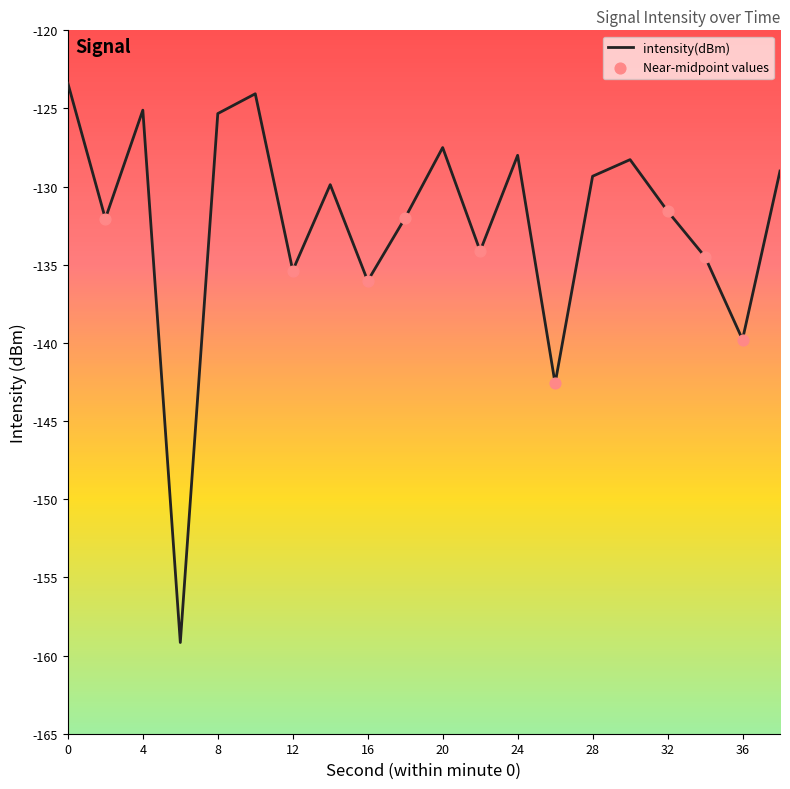

What is the greatest value displayed?

-123.4